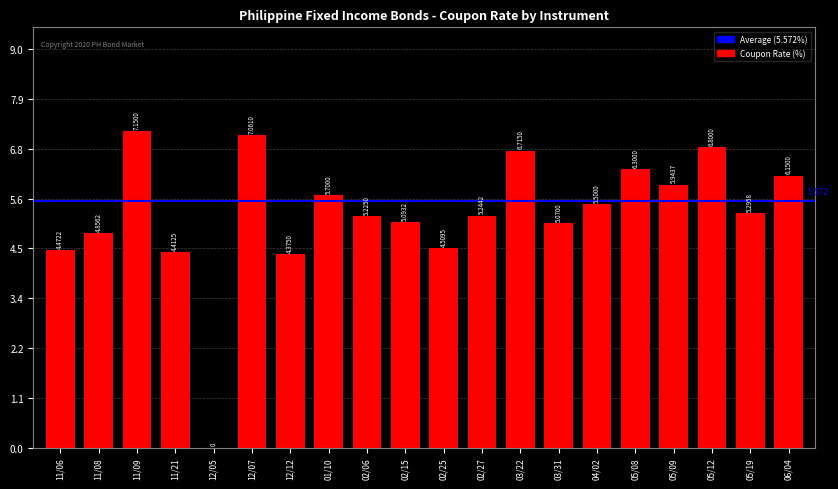

How many positive values are there?

19